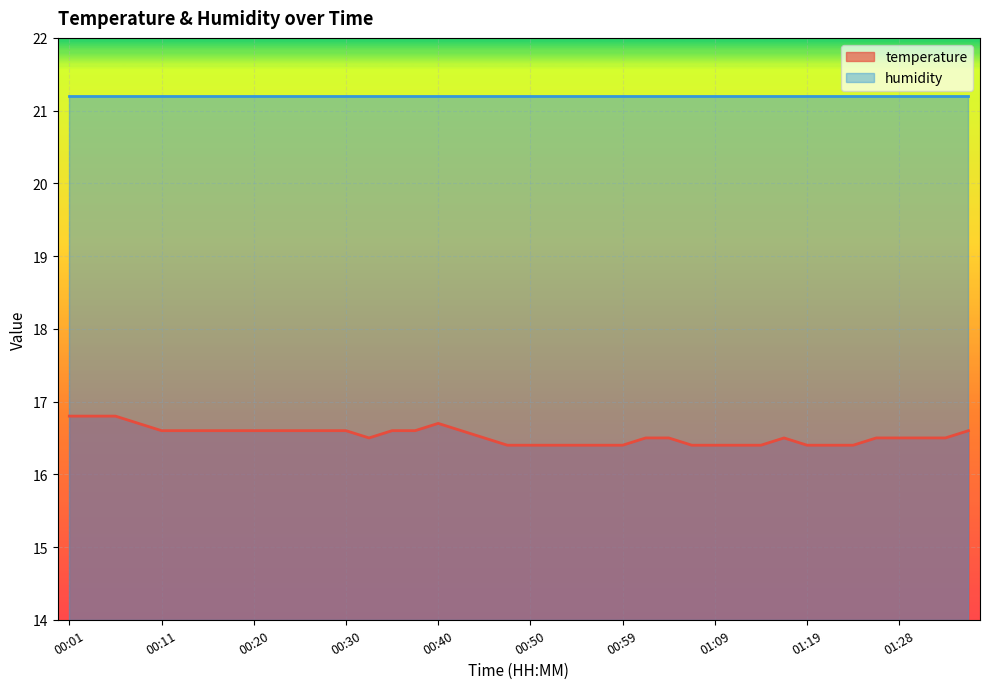

List the labels in order of value, smallest first.

00:47, 00:50, 00:52, 00:54, 00:57, 00:59, 01:07, 01:09, 01:11, 01:14, 01:19, 01:21, 01:24, 00:33, 00:45, 01:02, 01:04, 01:16, 01:26, 01:28, 01:31, 01:33, 00:11, 00:13, 00:16, 00:18, 00:20, 00:23, 00:25, 00:28, 00:30, 00:35, 00:37, 00:42, 01:36, 00:08, 00:40, 00:01, 00:03, 00:06